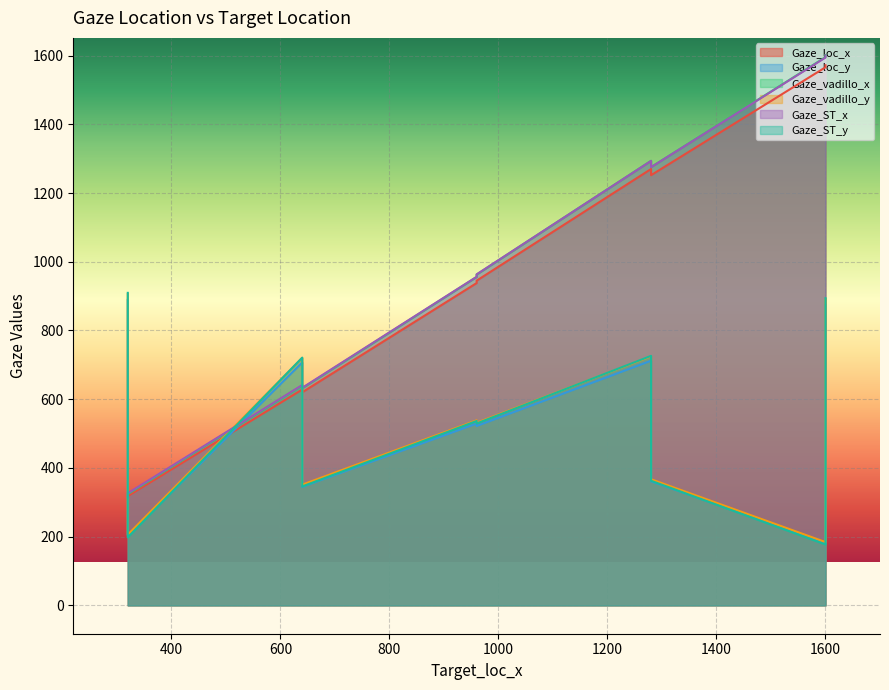

Between 945 and 938, which series saw the biggest shift?

Gaze_ST_y